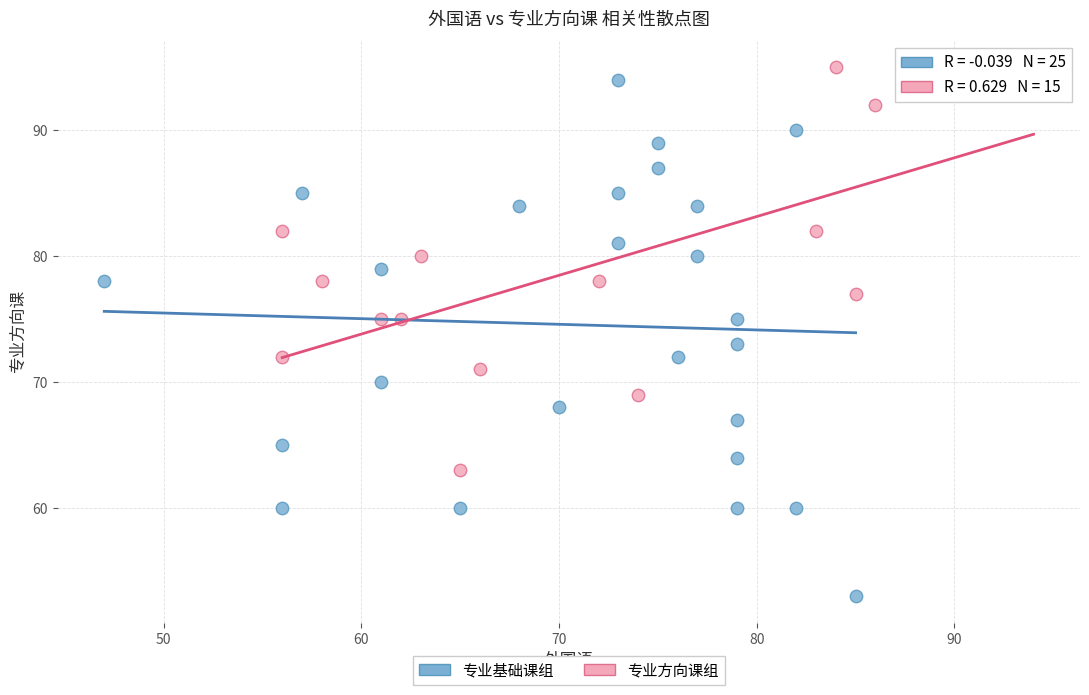

Which series reaches the minimum Y coordinate?

专业基础课组